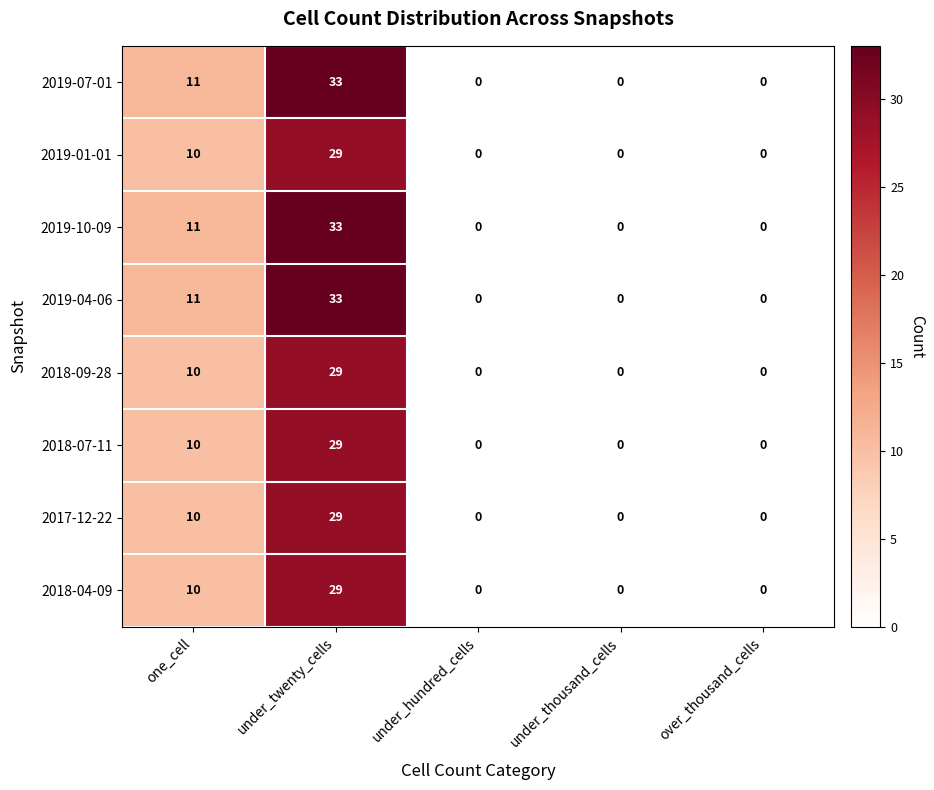

What is the greatest value displayed?

33